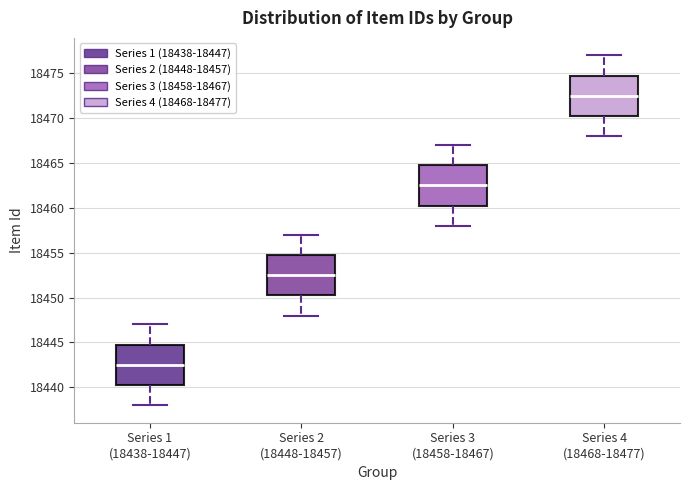

Reading left to right, read every box against the y-axis: the position of its median line, the range the box covers, and the ends of its whiskers. The values are not printed on the chart, so give them approximately, as read against the axis.

Series 1 (18438-18447): median 18442.5, box 18440.5 to 18445.0, whiskers 18438.0 to 18447.0
Series 2 (18448-18457): median 18452.5, box 18450.5 to 18455.0, whiskers 18448.0 to 18457.0
Series 3 (18458-18467): median 18462.5, box 18460.5 to 18465.0, whiskers 18458.0 to 18467.0
Series 4 (18468-18477): median 18472.5, box 18470.5 to 18475.0, whiskers 18468.0 to 18477.0